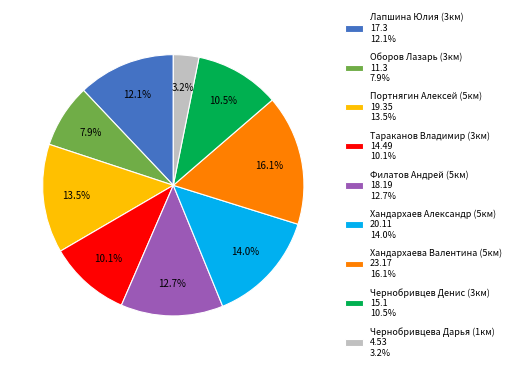

To the nearest percent, what portion does Оборов Лазарь (3км) represent?

8%